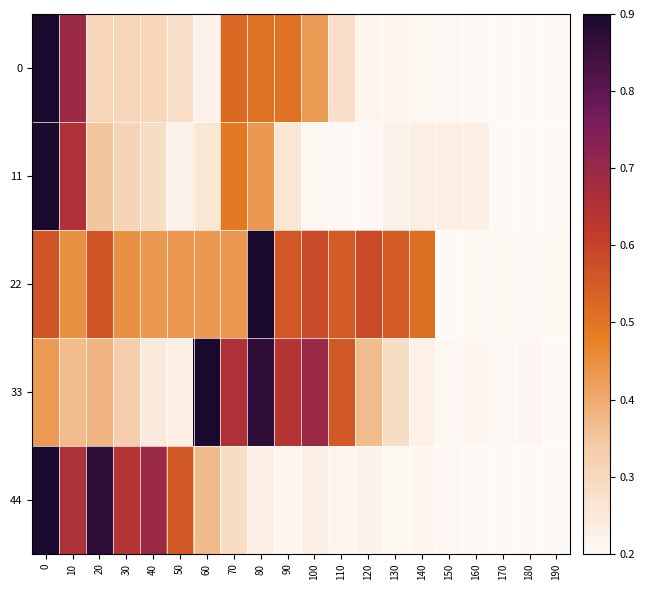

What is the spread (max minus min) of values at 30?

0.3